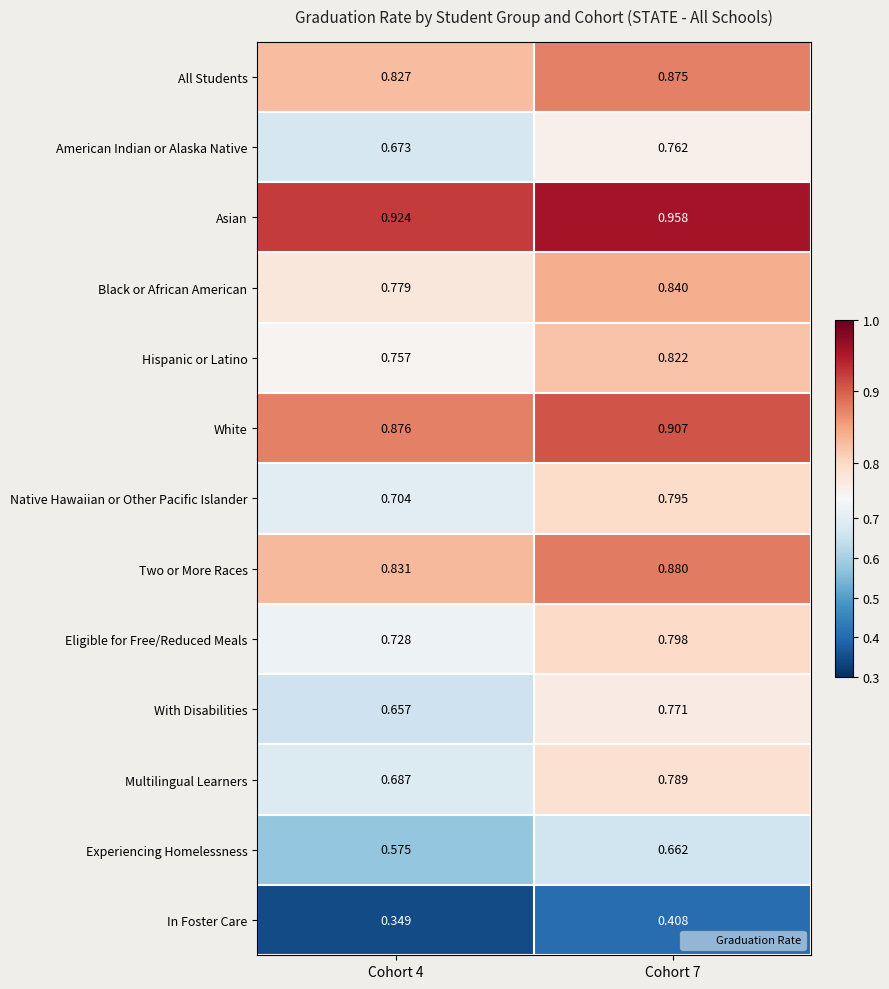

List the series in order of their peak value, highest first.

Asian, White, Two or More Races, All Students, Black or African American, Hispanic or Latino, Eligible for Free/Reduced Meals, Native Hawaiian or Other Pacific Islander, Multilingual Learners, With Disabilities, American Indian or Alaska Native, Experiencing Homelessness, In Foster Care